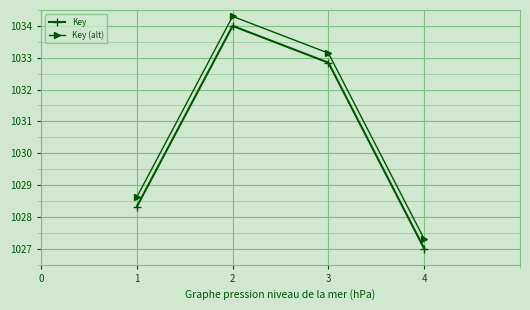

Reading right to left, list all the values displayed in this chart.

Key: 4=1027.0	3=1032.8	2=1034.0	1=1028.3
Key (alt): 4=1027.3	3=1033.1	2=1034.3	1=1028.6